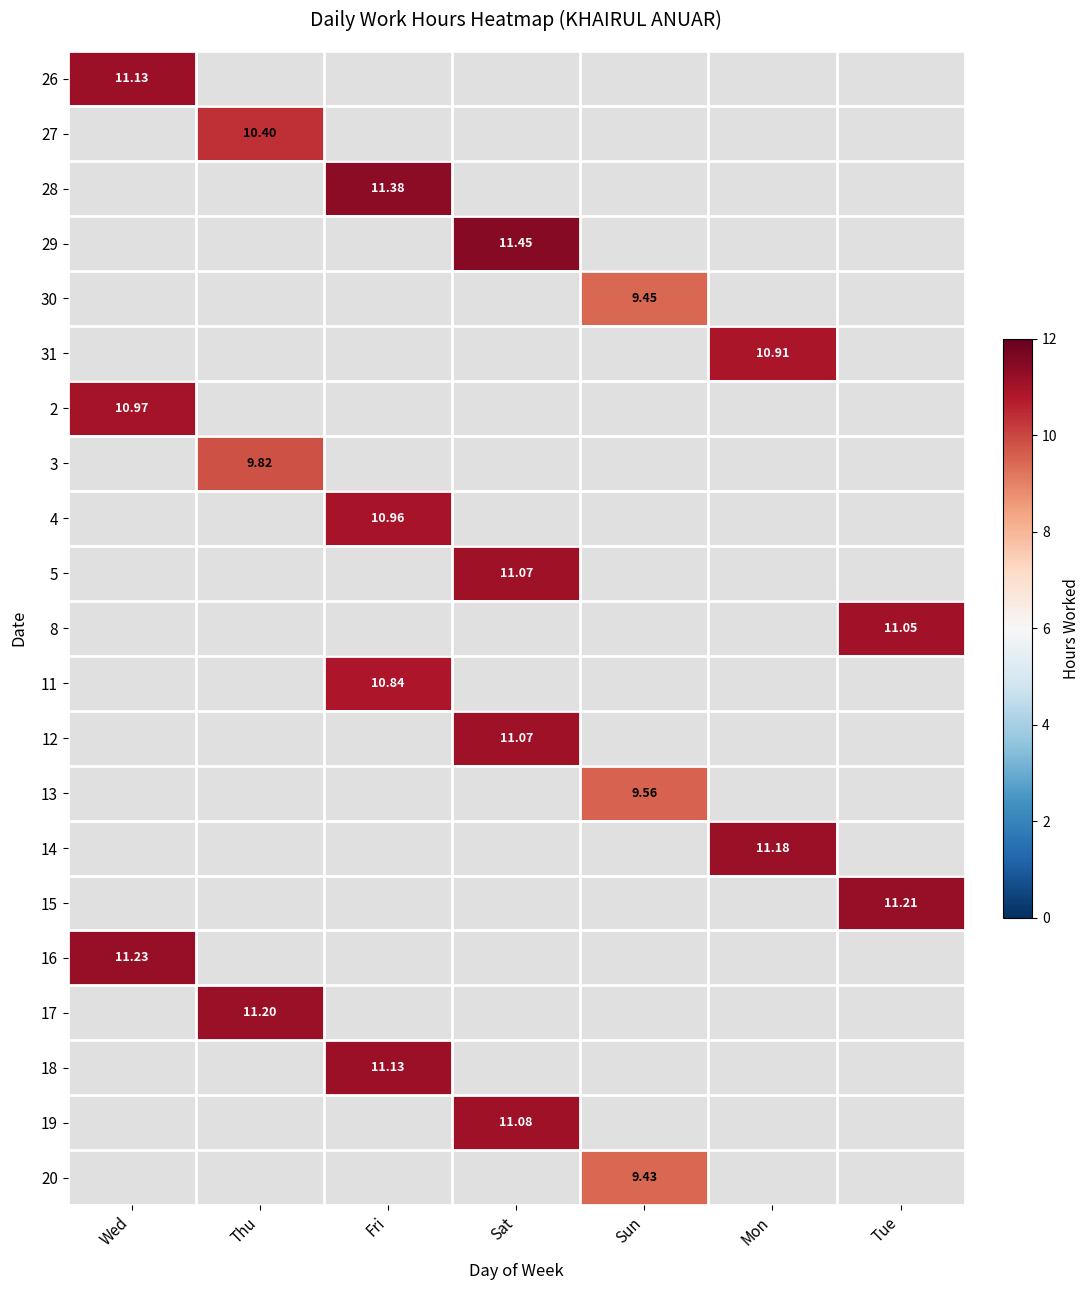

What is the sum of all 26 values?

11.1